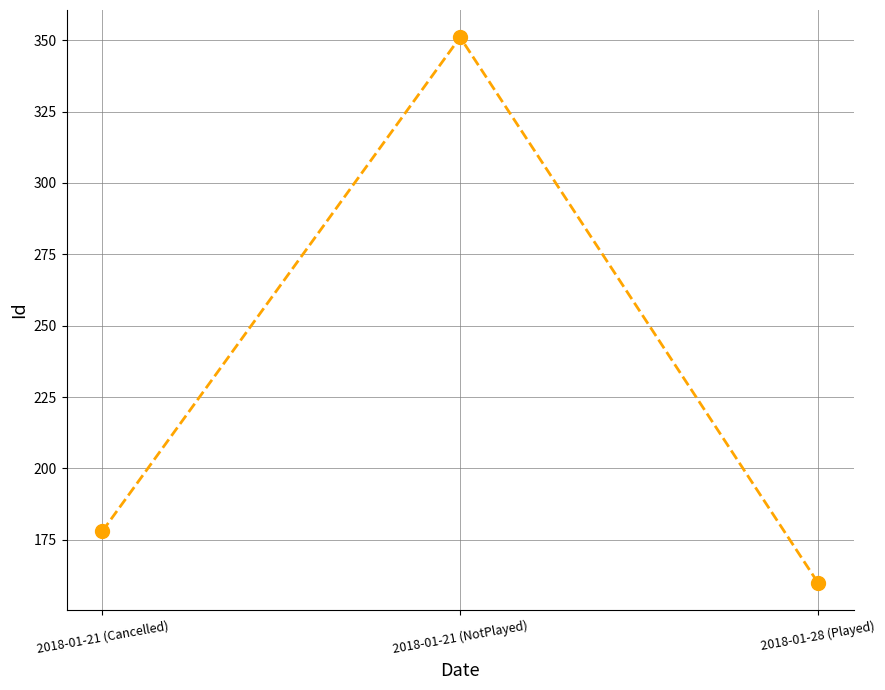

Between 2018-01-21 (NotPlayed) and 2018-01-21 (Cancelled), which is larger?

2018-01-21 (NotPlayed)